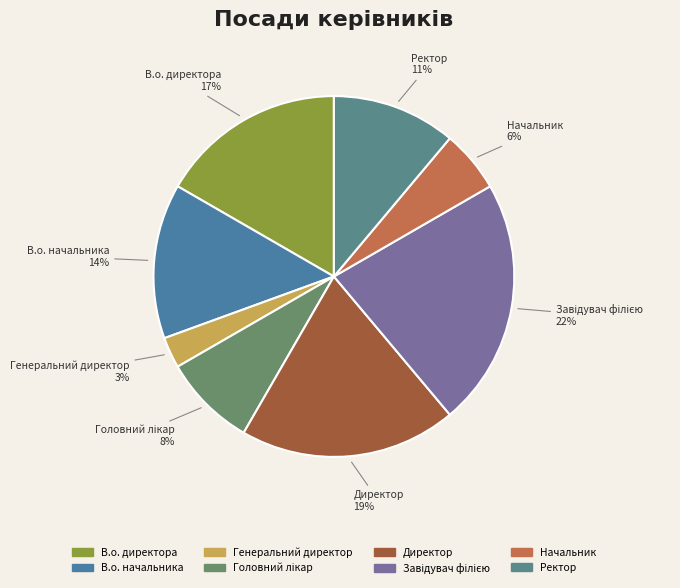

To the nearest percent, what is the difference between the largest and smallest slice percentages?

19%